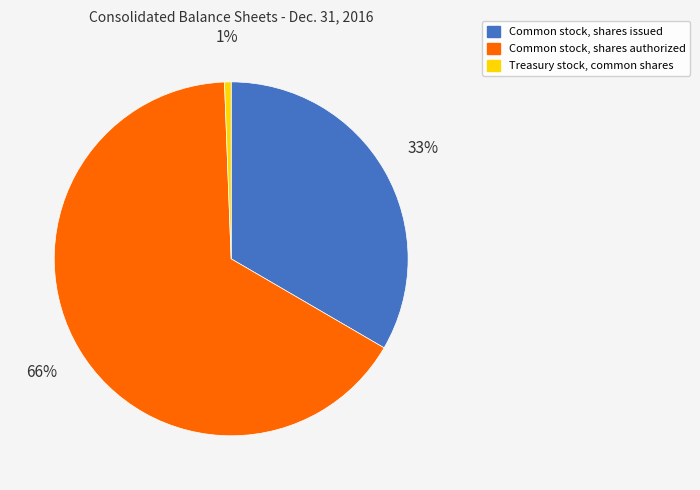

Between Common stock, shares issued and Common stock, shares authorized, which is larger?

Common stock, shares authorized